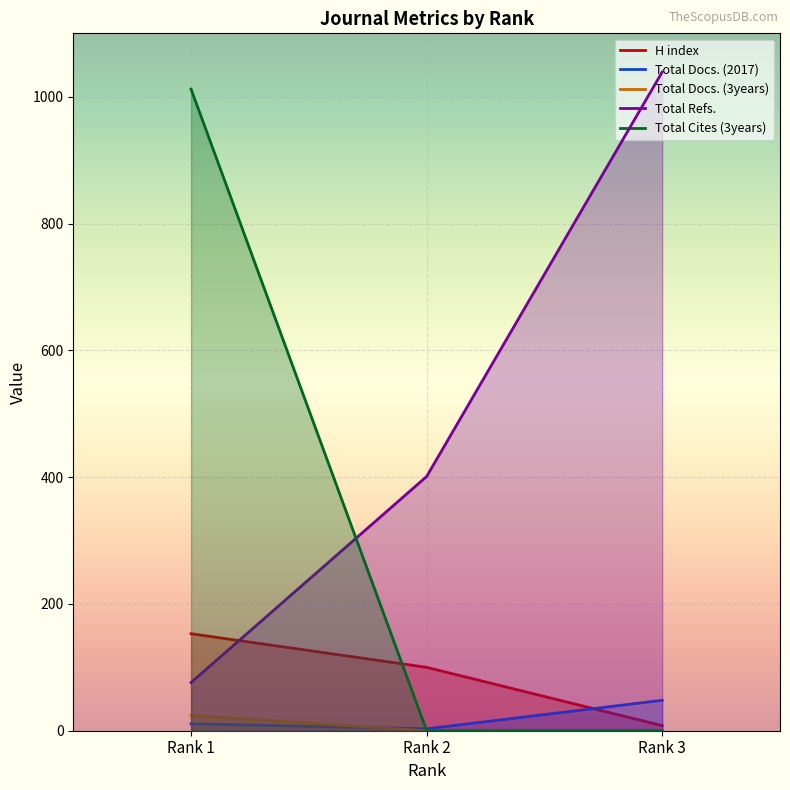

Which series has the largest range (max minus min)?

Total Cites (3years)